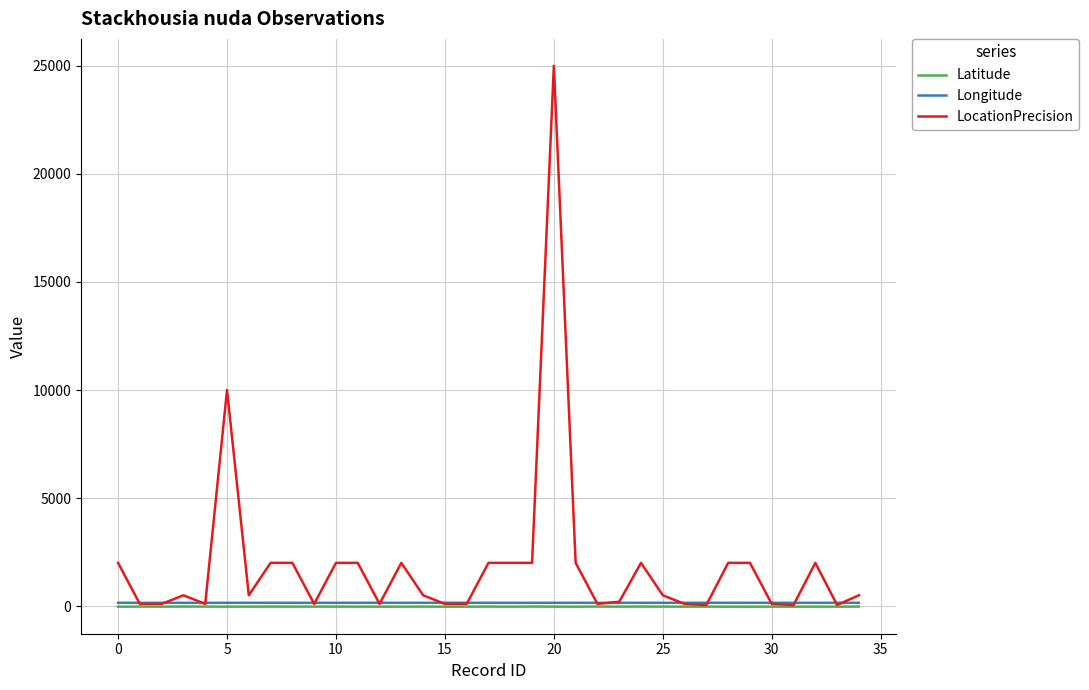

Which series has the largest total across all categories?

LocationPrecision